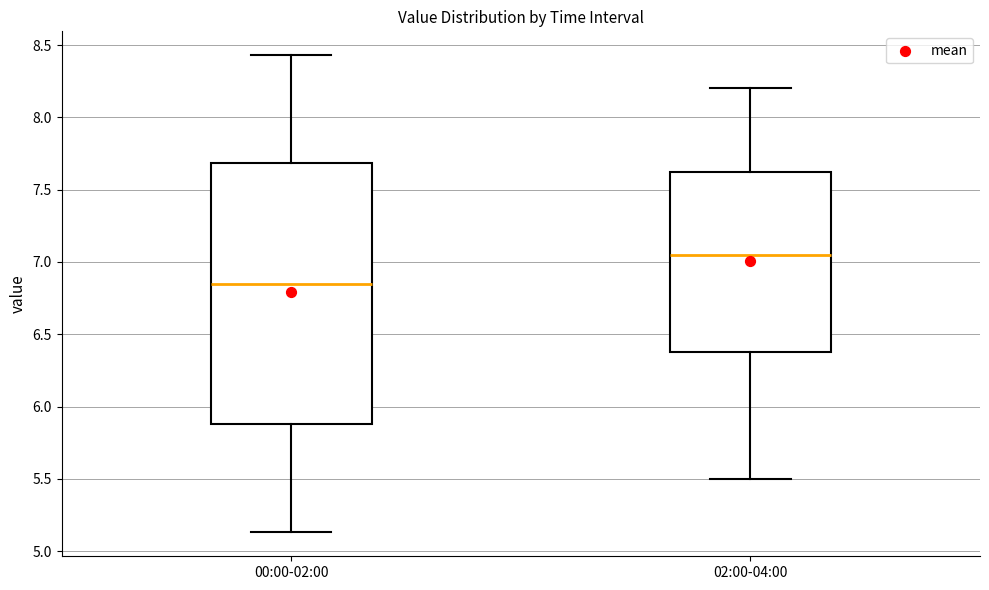

Reading left to right, transcribe this box plot: for each box, give where its median line is, the range the box spans, and where its two whiskers end, as read against the y-axis. The values are not printed on the chart, so give them approximately, as read against the axis.

00:00-02:00: median 6.85, box 5.90 to 7.70, whiskers 5.15 to 8.45
02:00-04:00: median 7.05, box 6.40 to 7.65, whiskers 5.50 to 8.20